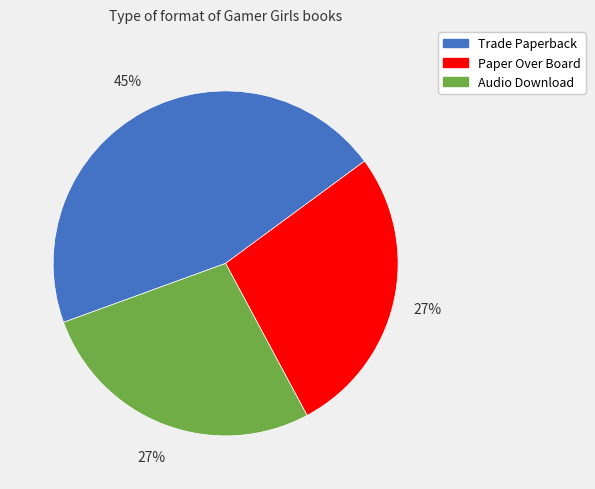

Does any single category account for the majority?

No